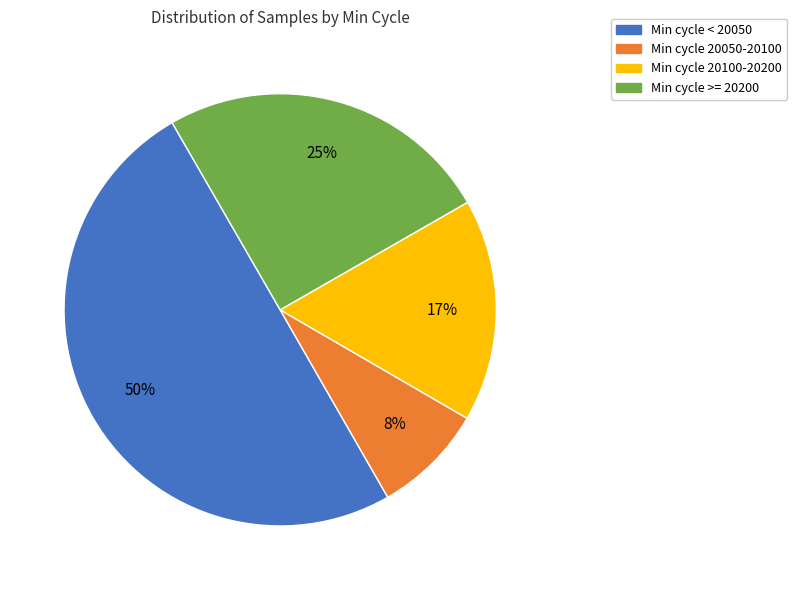

To the nearest percent, what is the average slice percentage?

25%